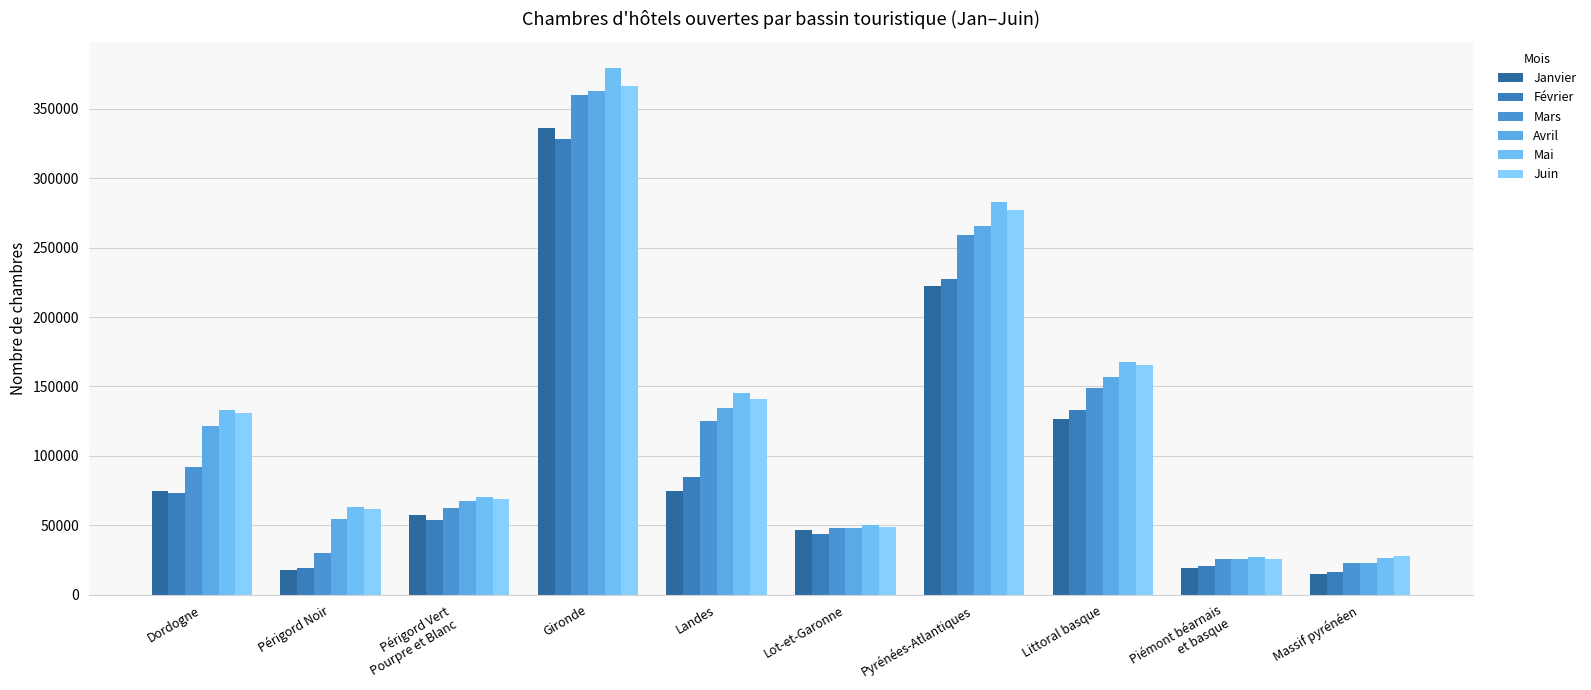

How many values in the Mai series are below 133394?

5